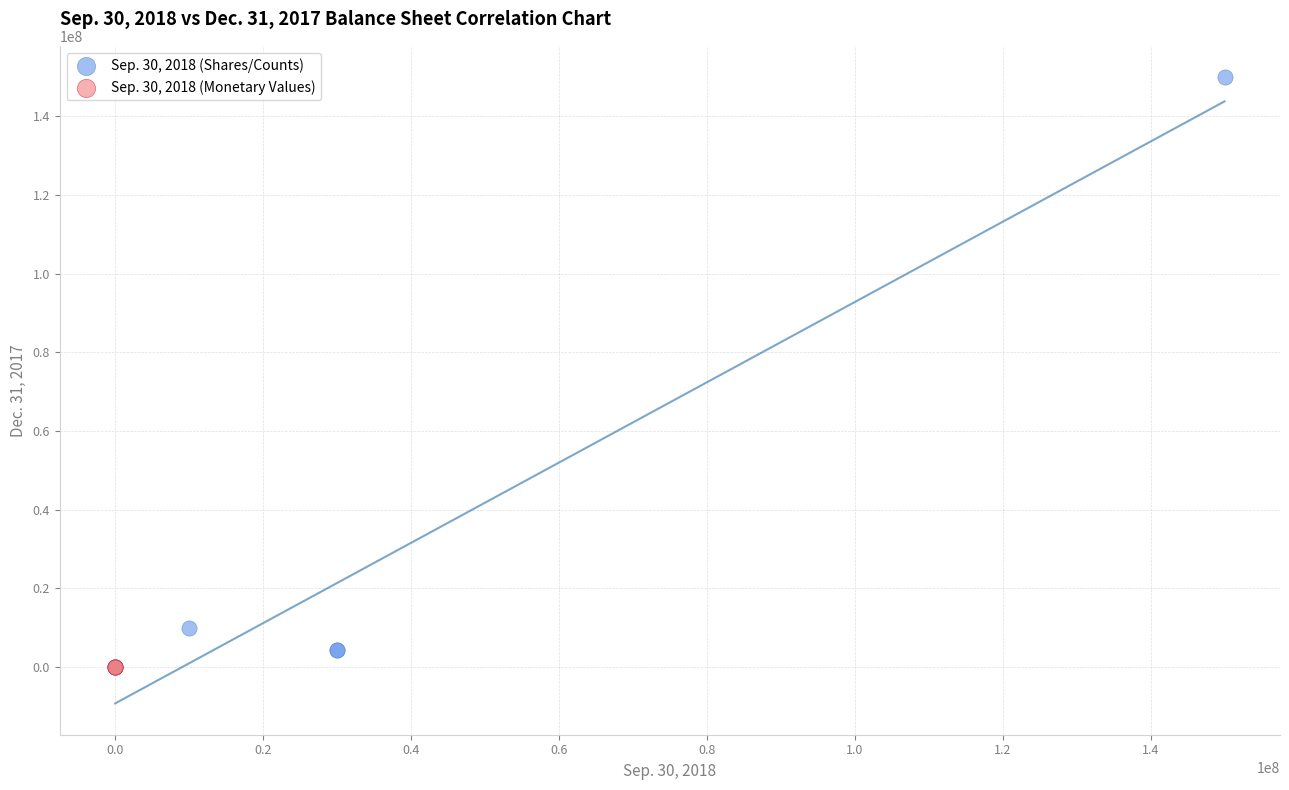

Which series contains the highest Y value?

Sep. 30, 2018 (Shares/Counts)